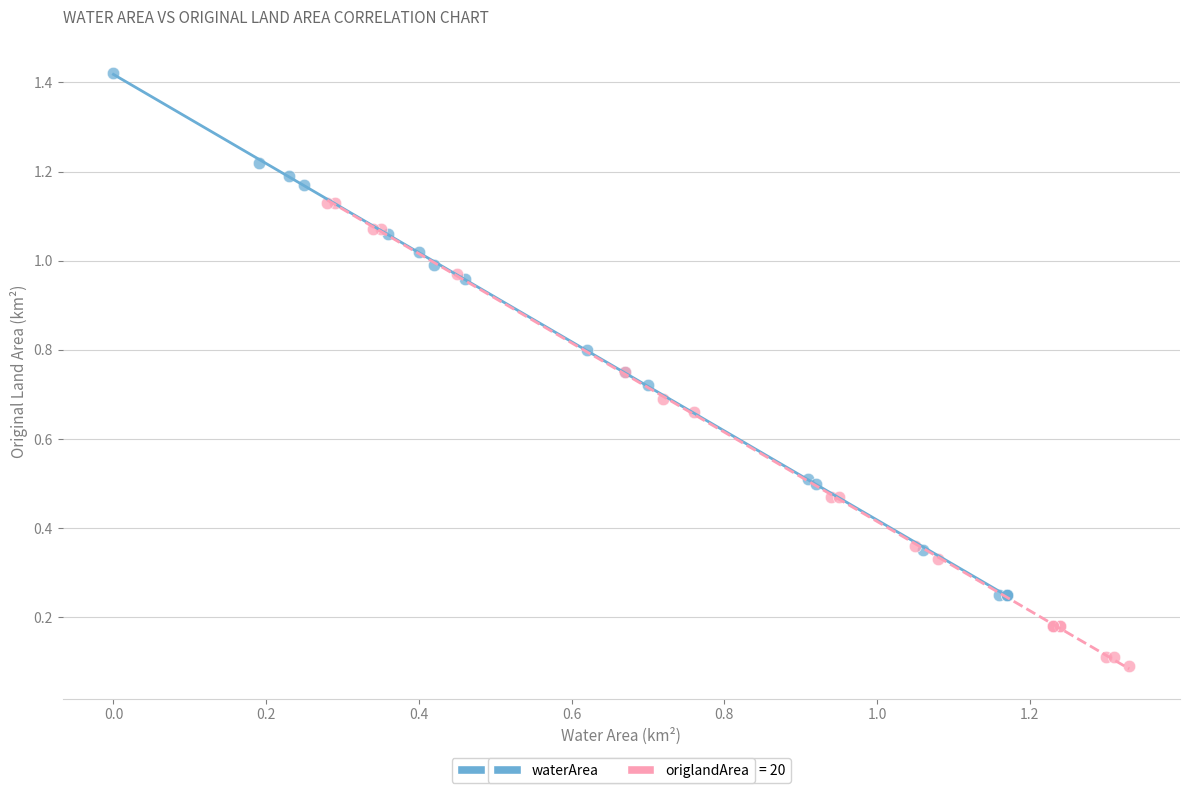

Which series has the widest spread of Y values?

waterArea